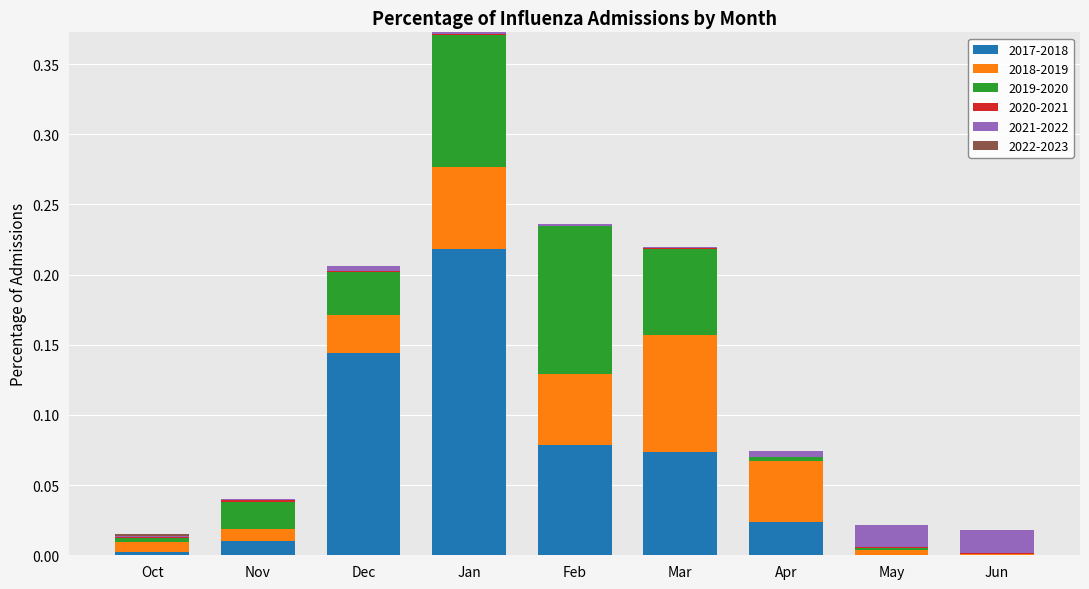

At which category is the sum across all series the highest?

Jan